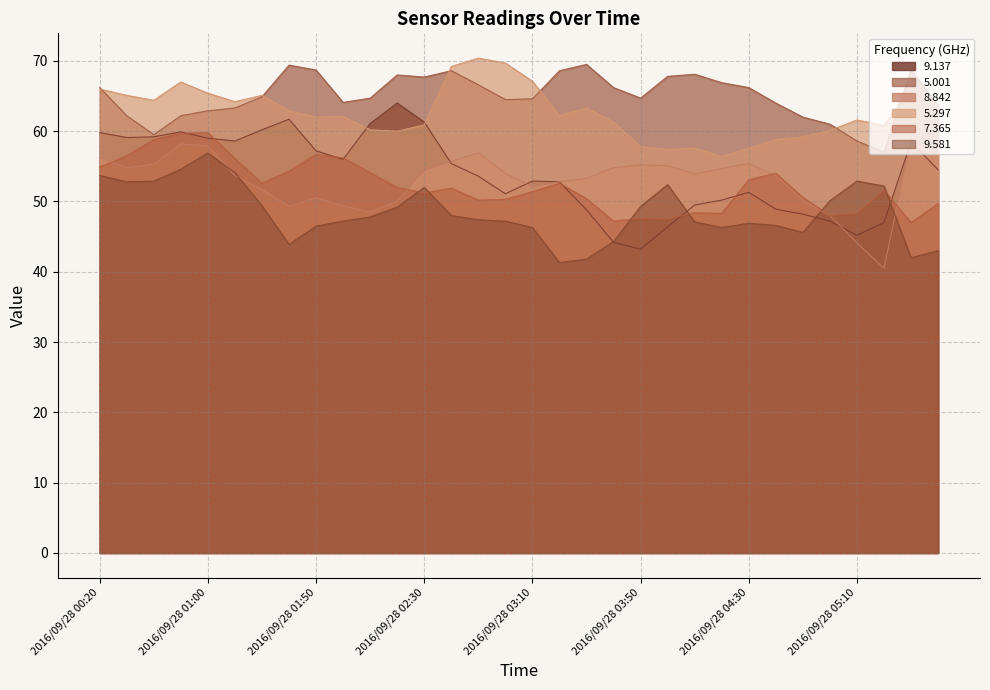

What is the maximum value shown in the chart?

70.4